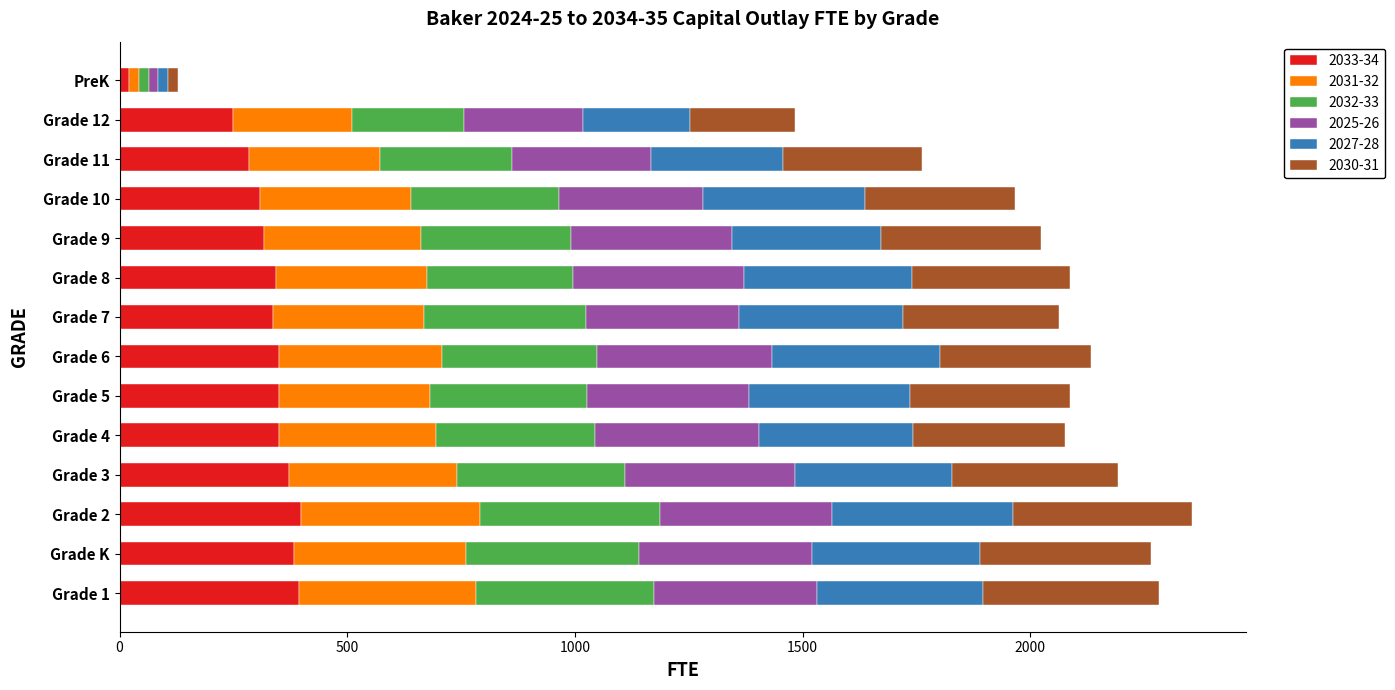

Which category has the lowest value in the 2033-34 series?

PreK